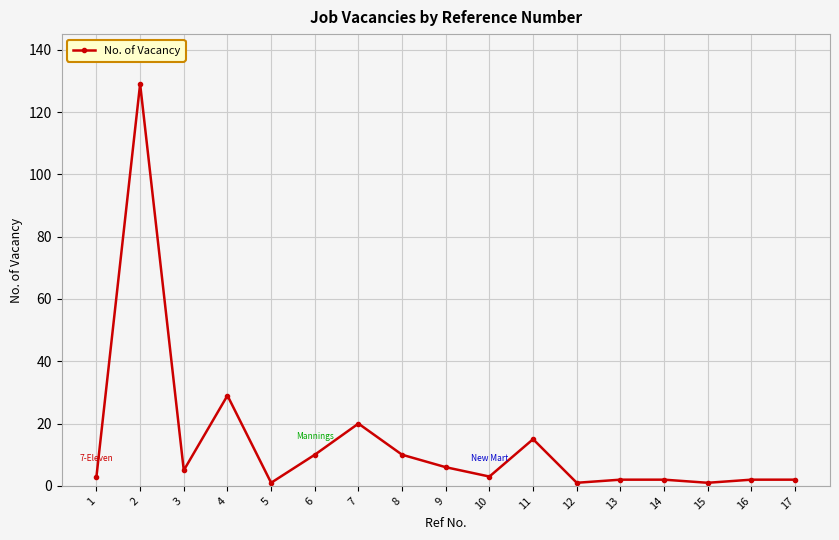

Reading left to right, what are all the values shown in this chart?

1=3	2=129	3=5	4=29	5=1	6=10	7=20	8=10	9=6	10=3	11=15	12=1	13=2	14=2	15=1	16=2	17=2